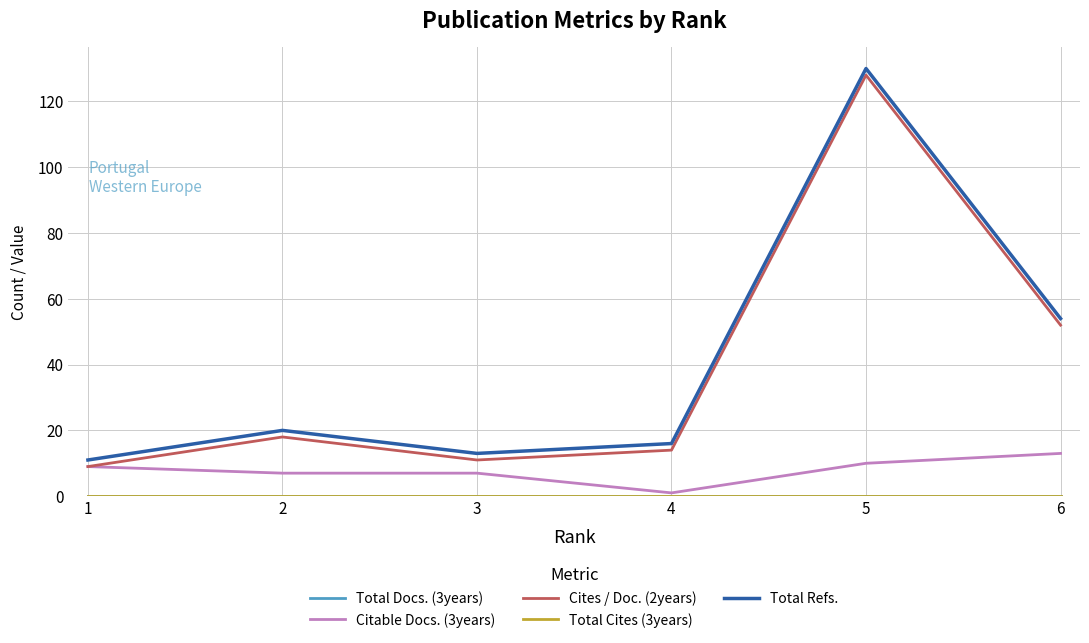

How many values in the Cites / Doc. (2years) series are below 18?

3